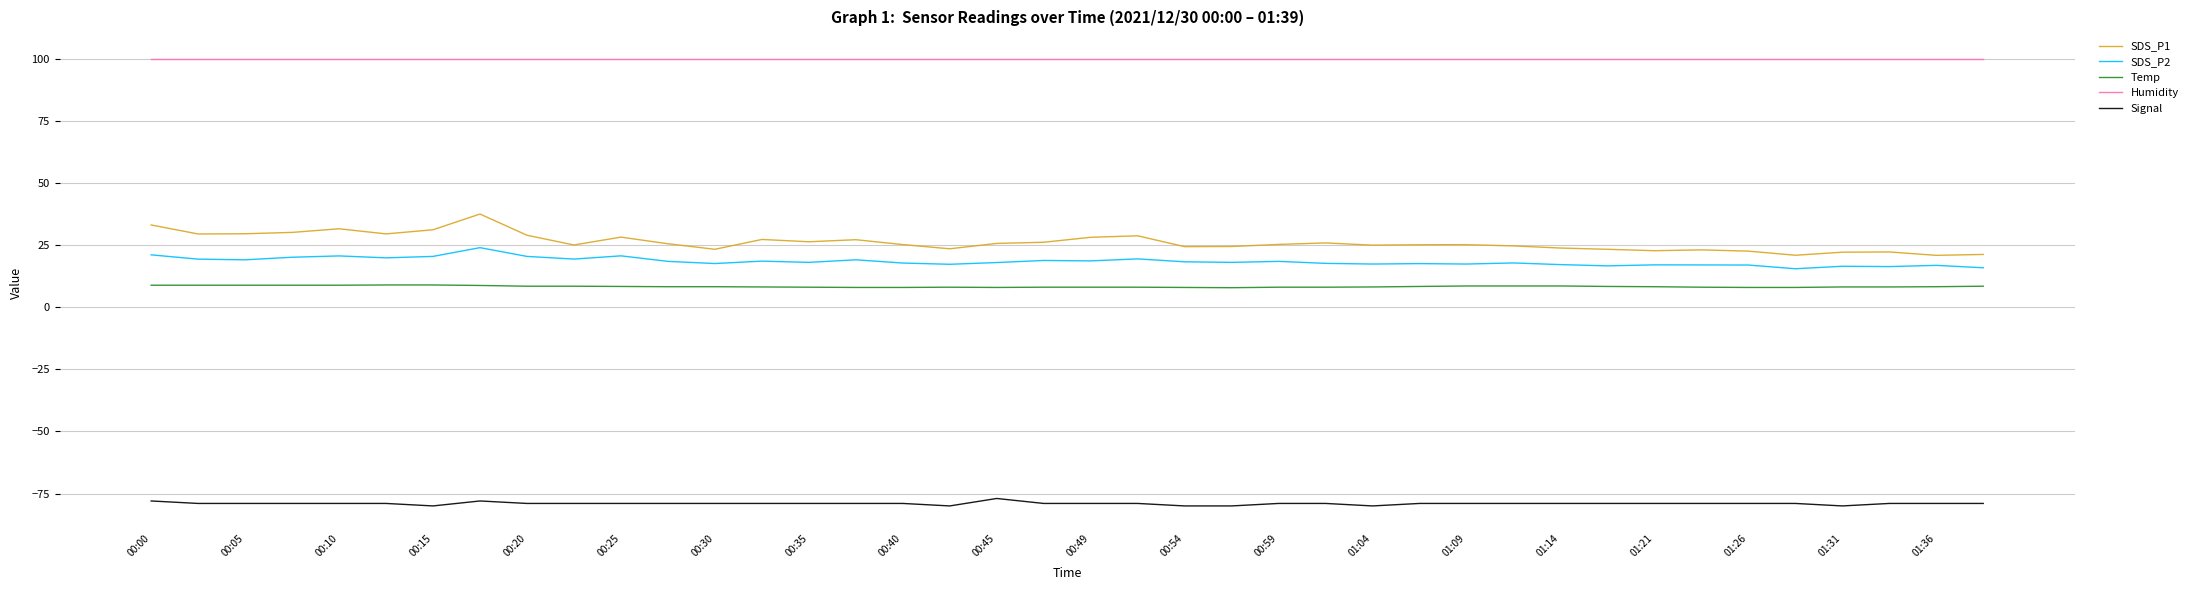

Is this an area chart (filled region under the line)?

No